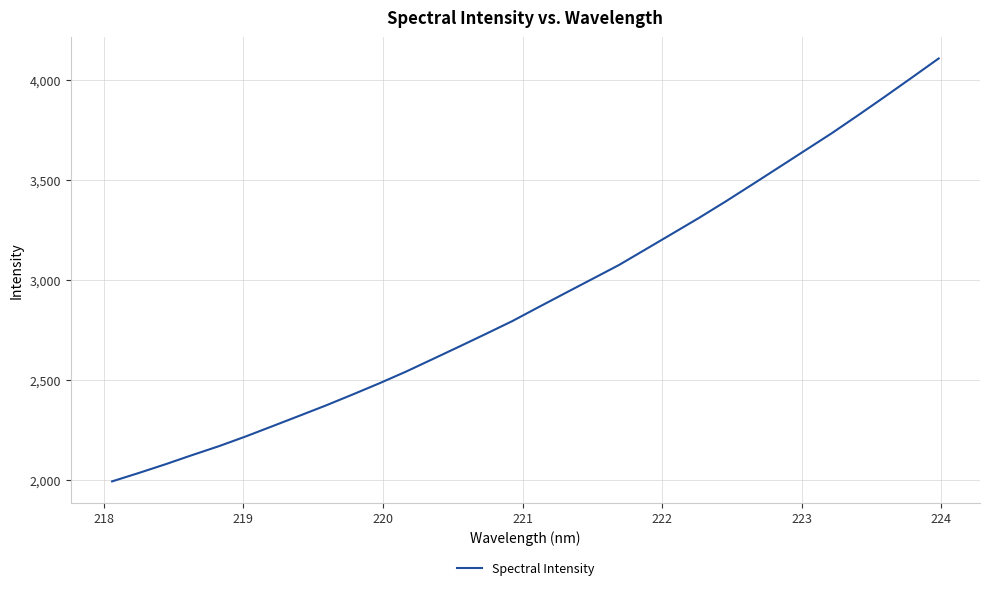

What is the maximum value shown in the chart?

4110.1